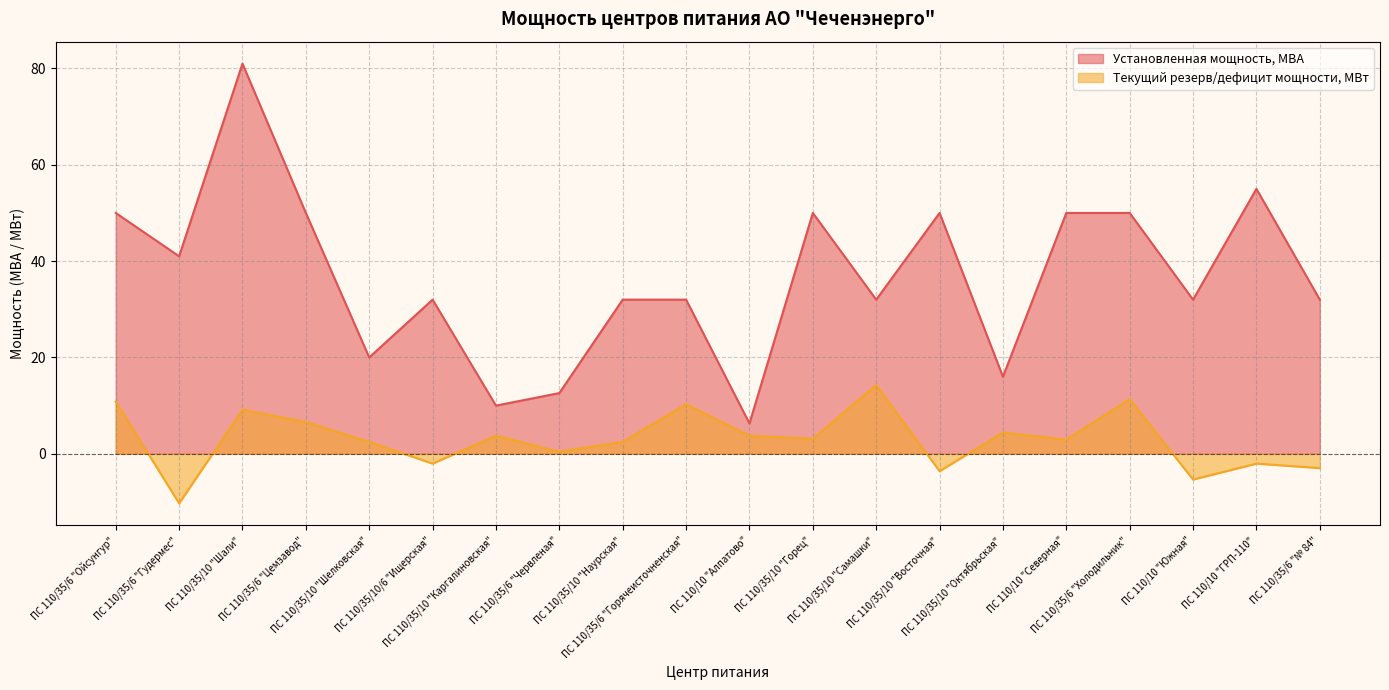

Is the value of Установленная мощность, МВА at ПС 110/35/6 "Цемзавод" greater than the value of Текущий резерв/дефицит мощности, МВт at ПС 110/35/6 "№ 84"?

Yes